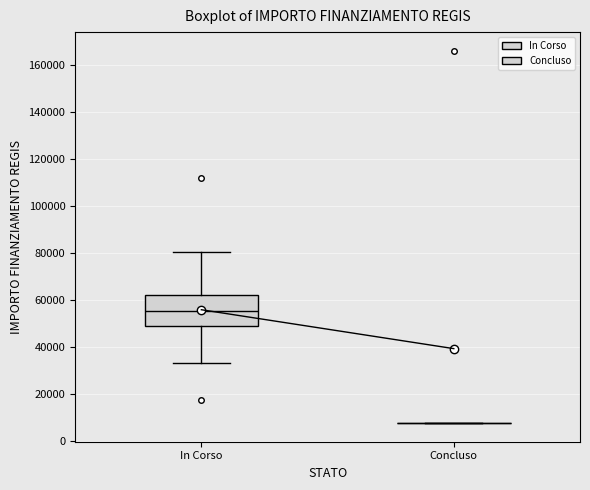

Comparing the boxes themselves (not the whiskers), which one is the tallest?

In Corso